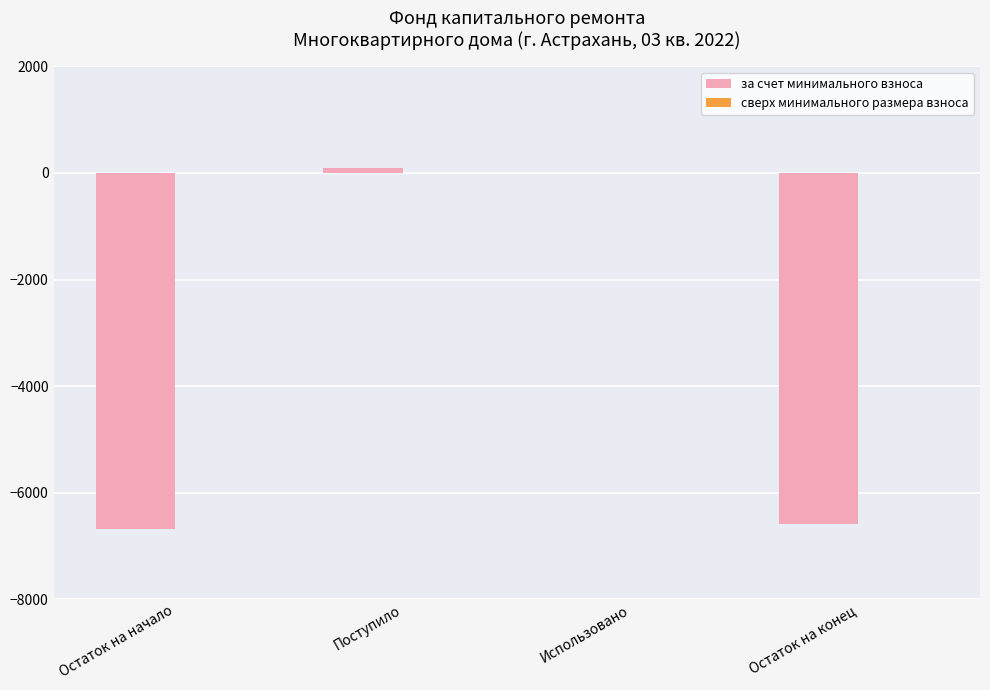

Are the bars horizontal?

No